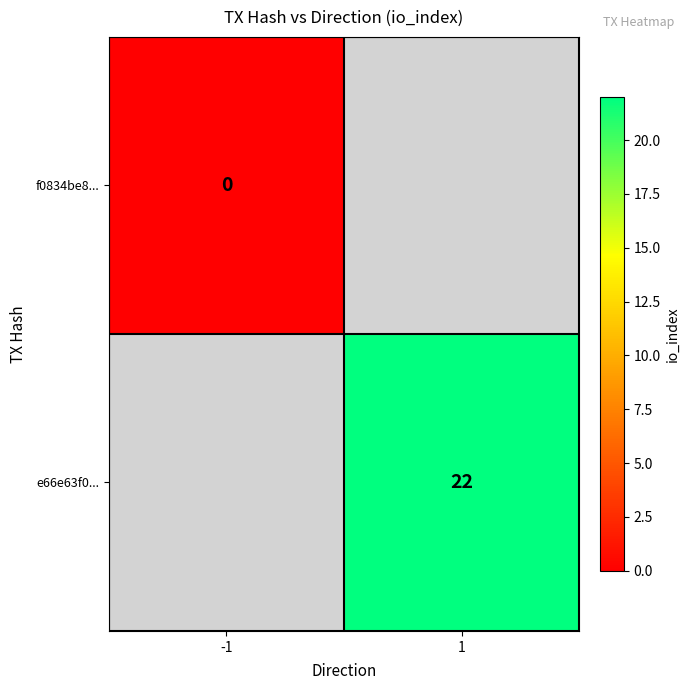

Is the value of f0834be8... at -1 greater than the value of e66e63f0... at 1?

No